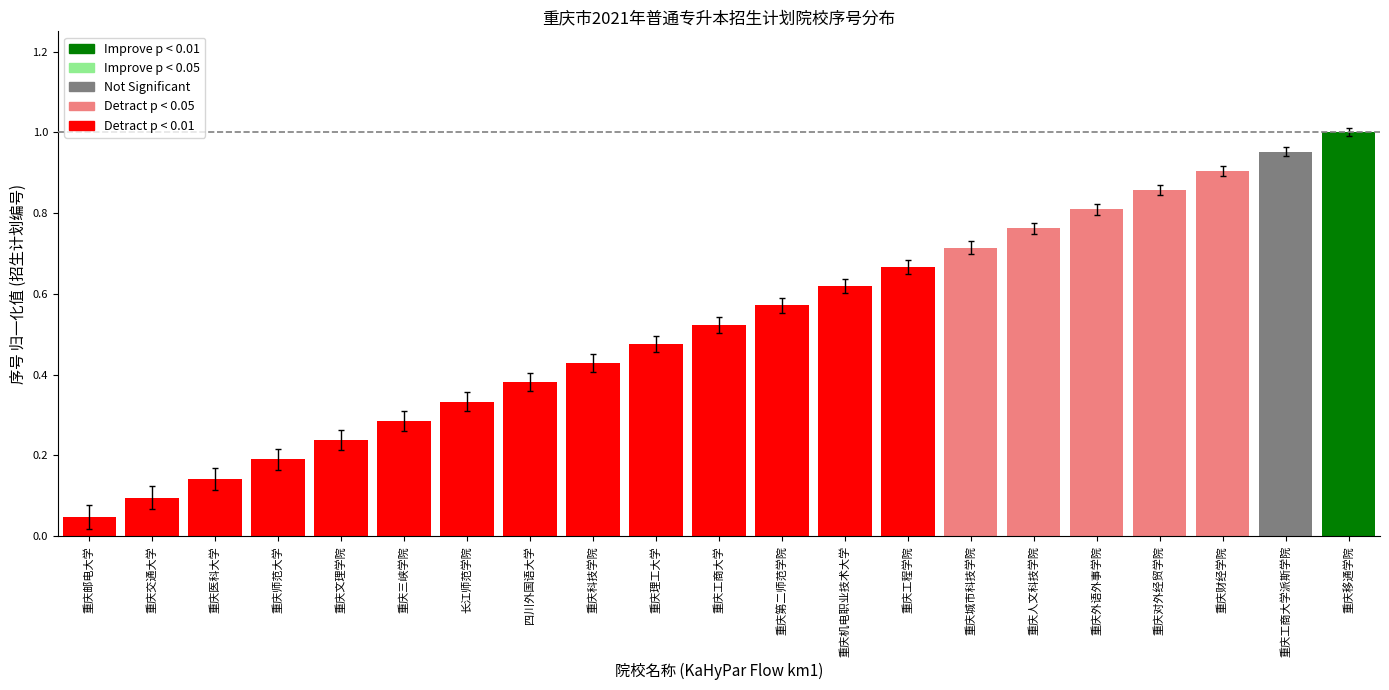

Where is the data nearest to the value 0?

重庆邮电大学